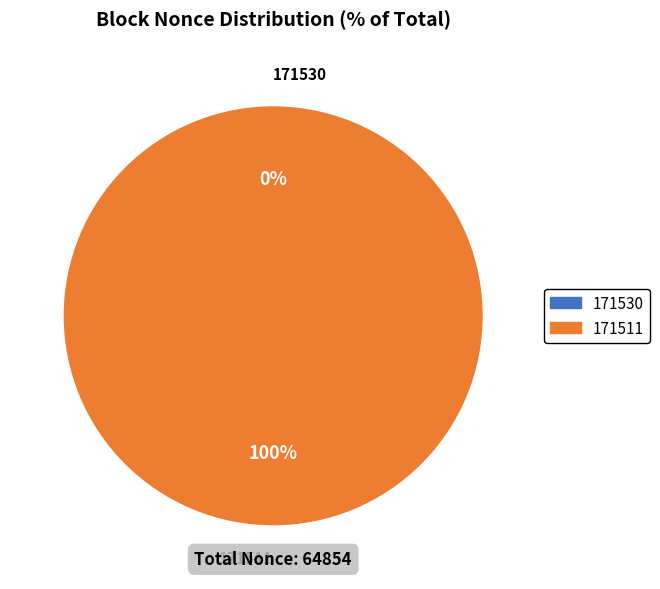

Does 171511 represent more than half of the total?

Yes